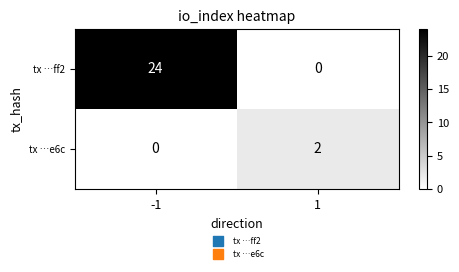

What is the greatest value displayed?

24